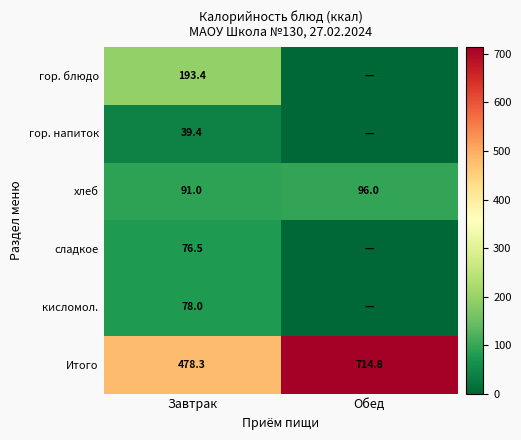

The value of хлеб at Завтрак is 91.0. True or false?

True